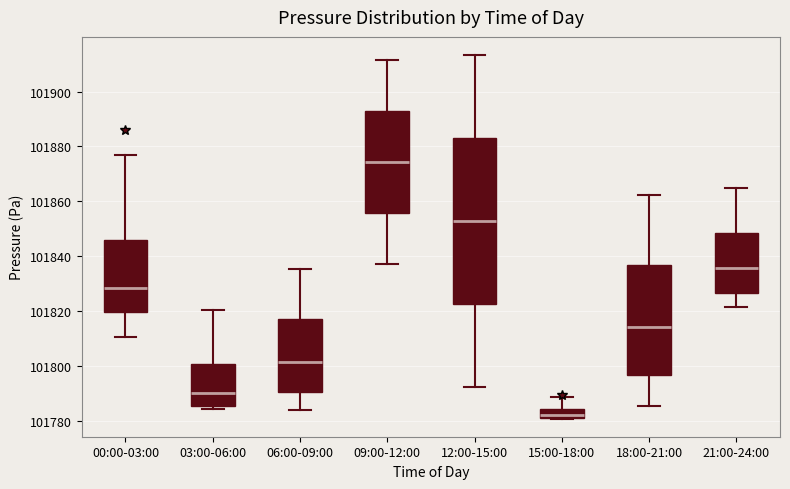

Reading left to right, read every box against the y-axis: the position of its median line, the range the box covers, and the ends of its whiskers. The values are not printed on the chart, so give them approximately, as read against the axis.

00:00-03:00: median 101828, box 101820 to 101846, whiskers 101810 to 101876
03:00-06:00: median 101790, box 101786 to 101800, whiskers 101784 to 101820
06:00-09:00: median 101802, box 101790 to 101818, whiskers 101784 to 101836
09:00-12:00: median 101874, box 101856 to 101892, whiskers 101838 to 101912
12:00-15:00: median 101852, box 101822 to 101884, whiskers 101792 to 101914
15:00-18:00: median 101782 (inside the box), box 101782 to 101784, whiskers 101780 to 101788
18:00-21:00: median 101814, box 101796 to 101836, whiskers 101786 to 101862
21:00-24:00: median 101836, box 101826 to 101848, whiskers 101822 to 101866